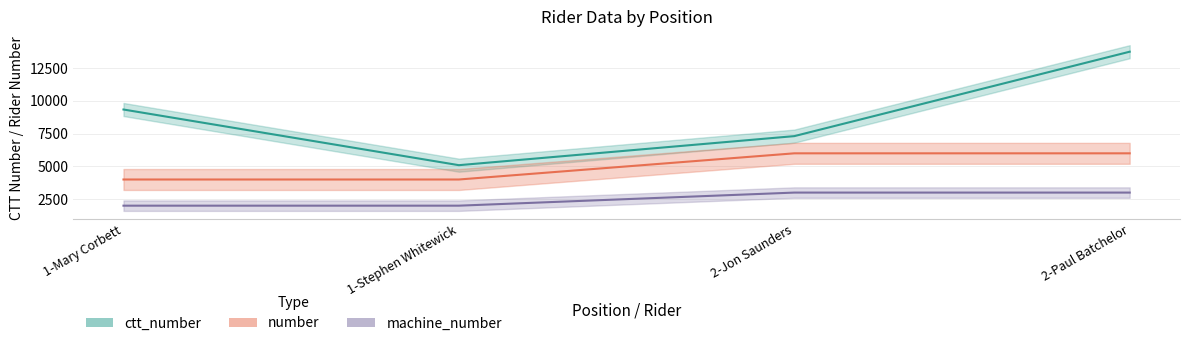

What is the greatest value displayed?

13765